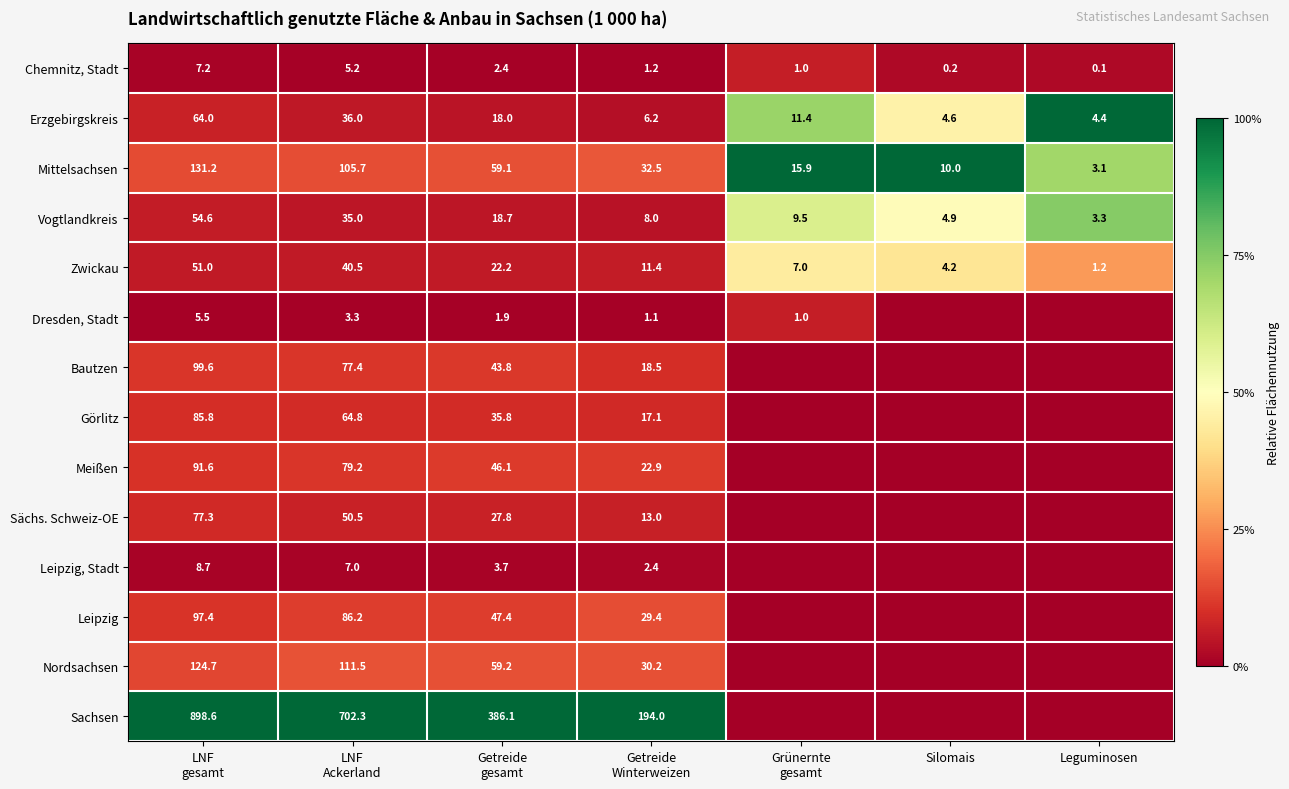

What is the sum of all Vogtlandkreis values?

134.0